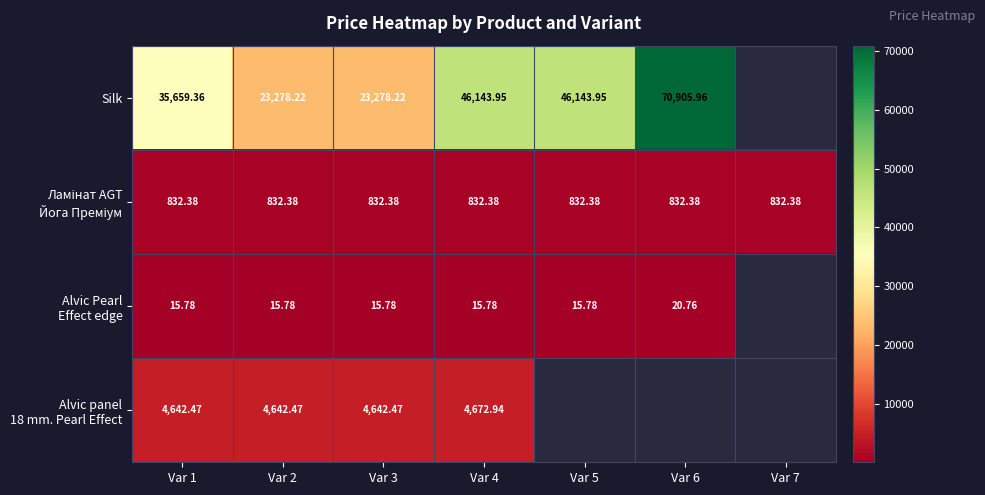

Which series changed the most between Var 1 and Var 3?

Silk